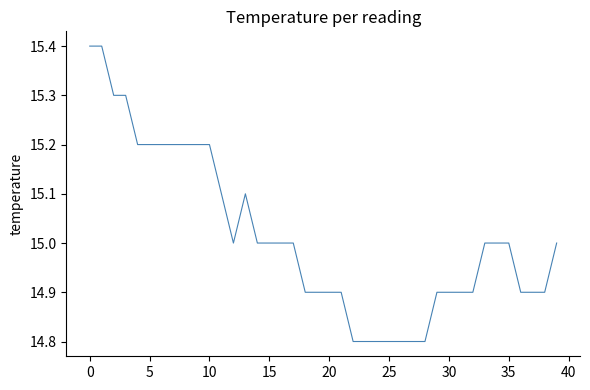

What is the difference between the maximum and minimum values?

0.6